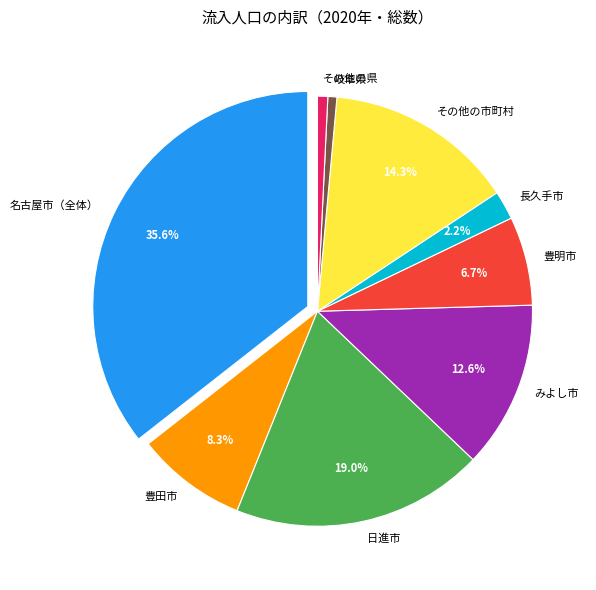

What is the ratio of the value at みよし市 to the value at その他の市町村?

0.9